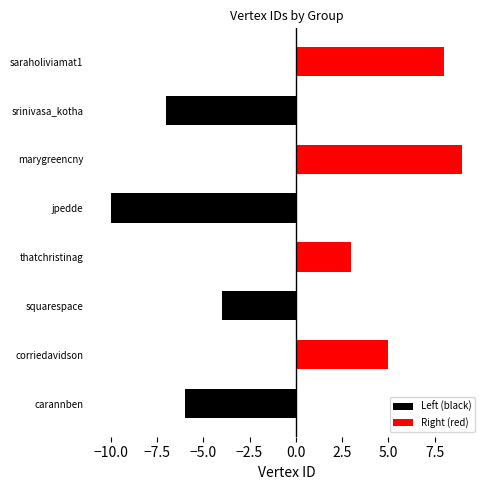

What is the spread (max minus min) of values at carannben?

11